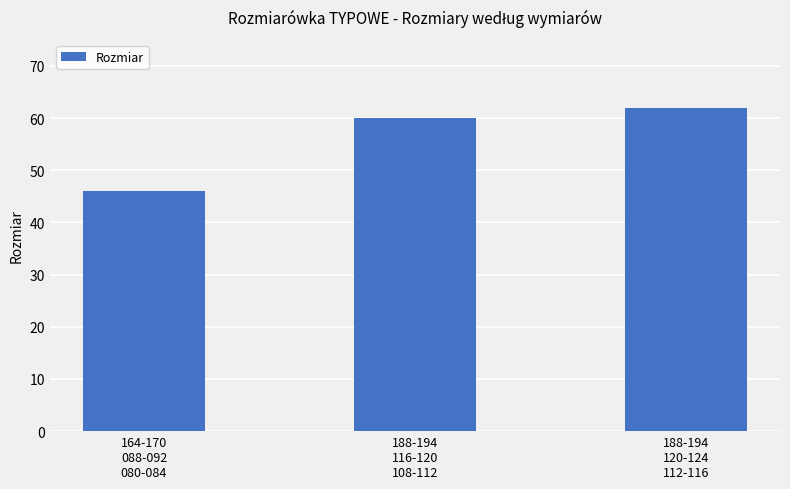

Rank the categories by value from highest to lowest.

188-194
120-124
112-116, 188-194
116-120
108-112, 164-170
088-092
080-084